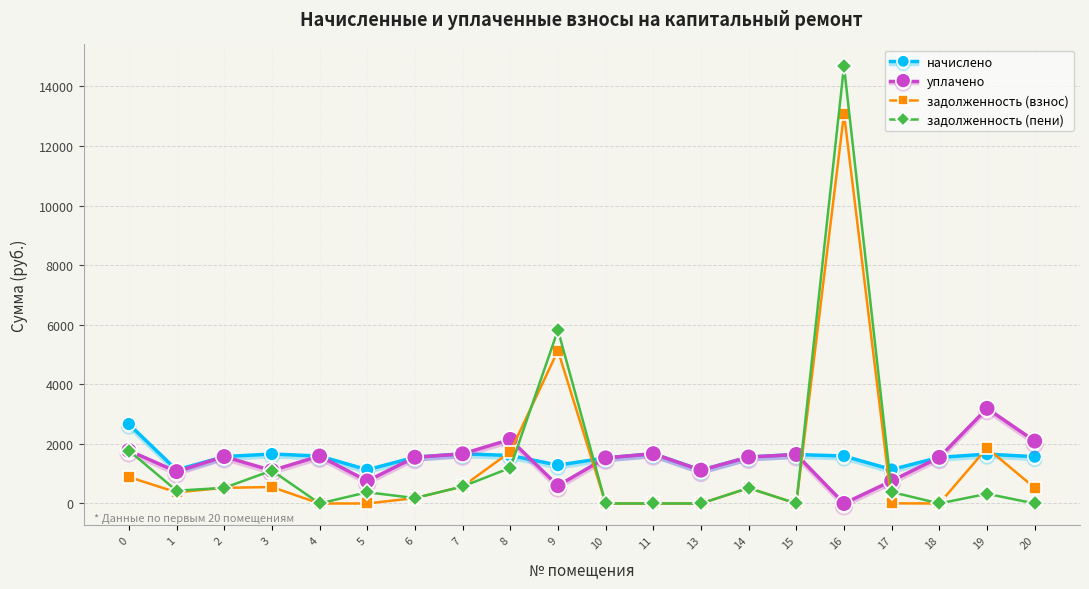

Where is the first local maximum for уплачено?

2